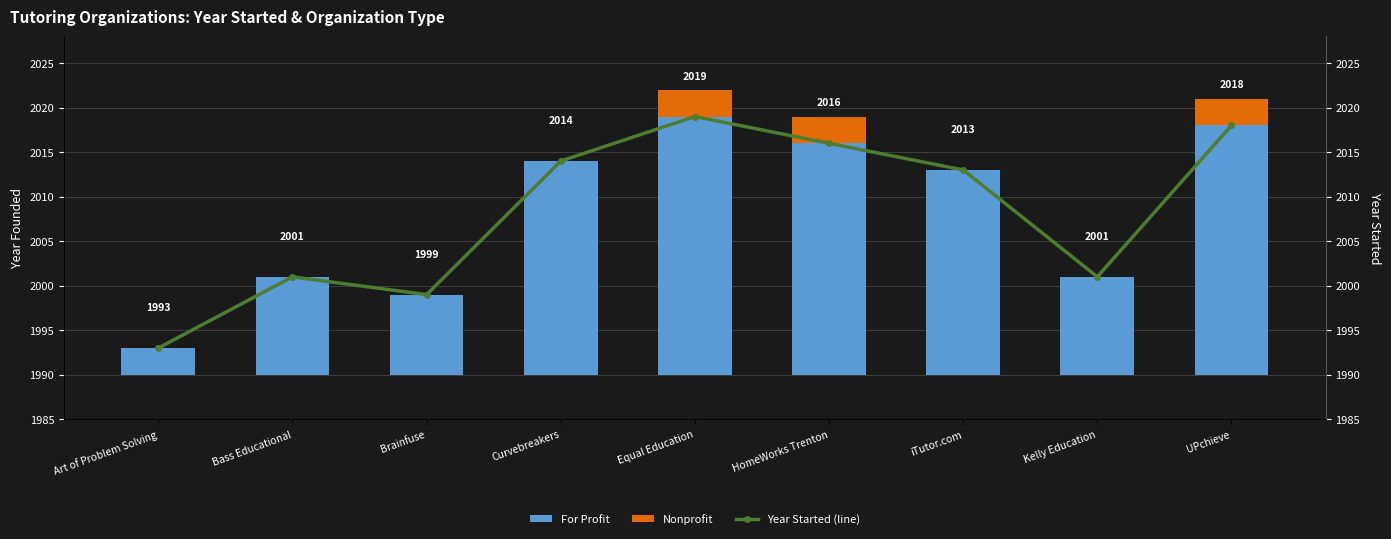

What is the label of the 6th bar from the left?

HomeWorks Trenton